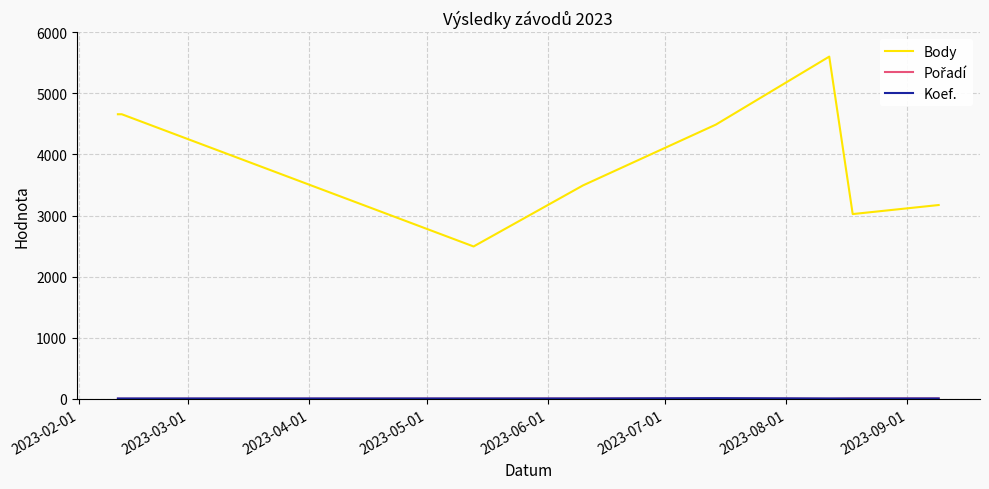

Which series has the largest total across all categories?

Body